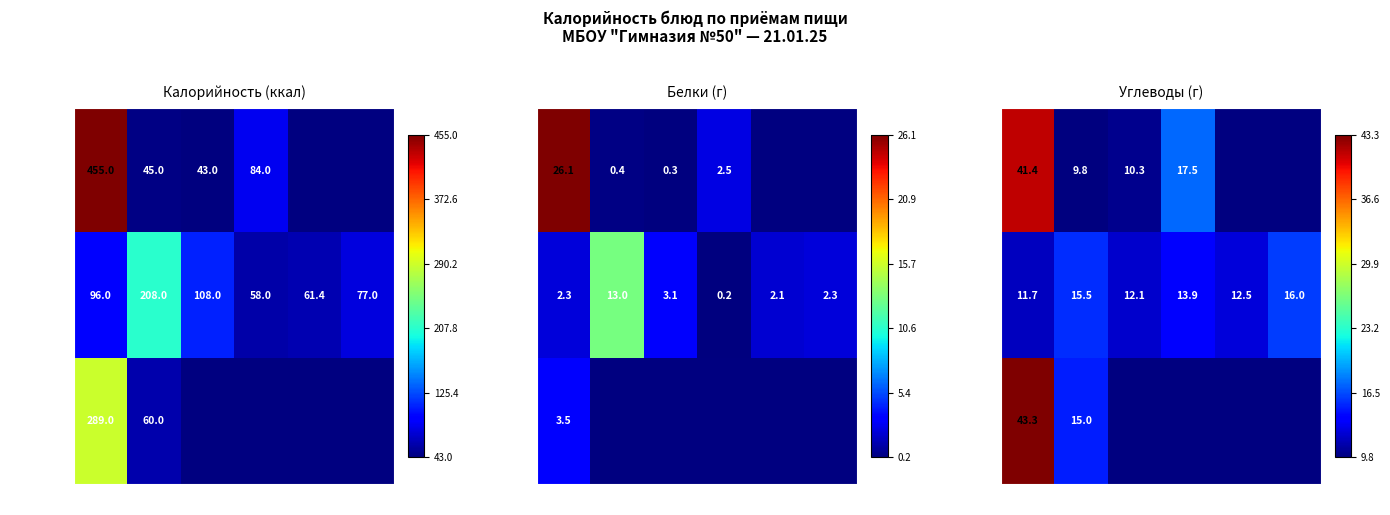

At which category is the sum across all series the highest?

блюдо 1